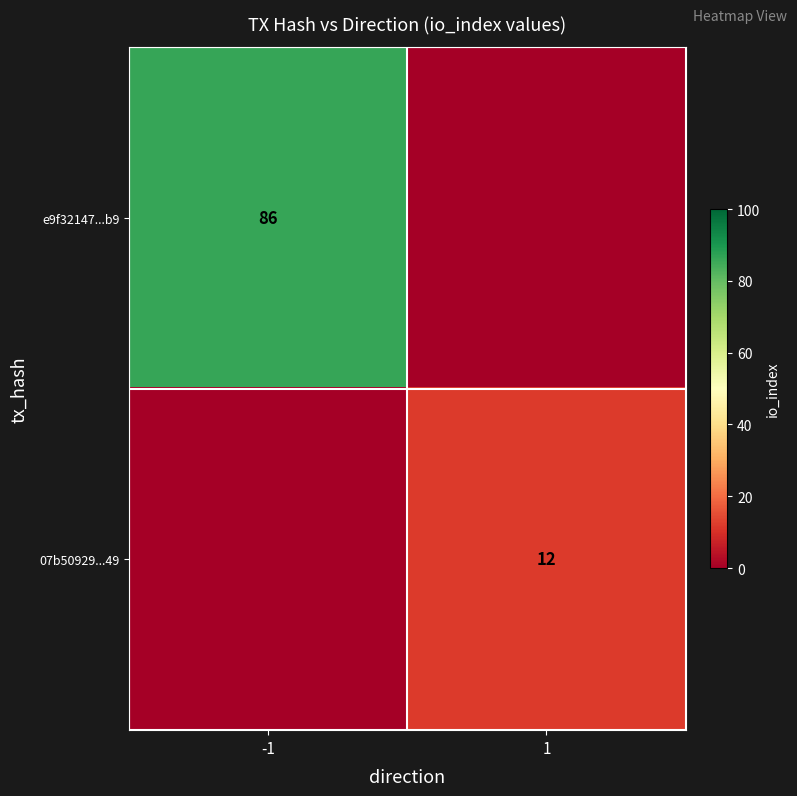

The e9f32147...b9 series shows 86 at -1. True or false?

True